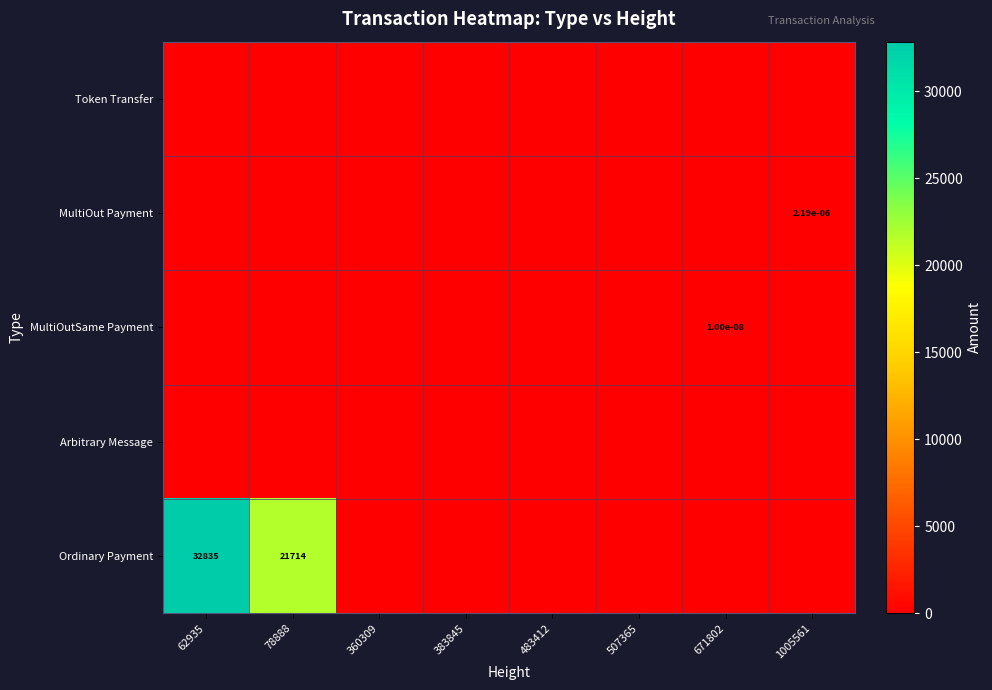

Which series has the largest total across all categories?

Ordinary Payment